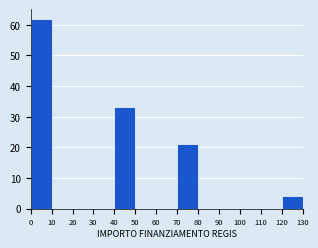

Reading left to right, what are all the values shown in this chart?

0=62	10=0	20=0	30=0	40=33	50=0	60=0	70=21	80=0	90=0	100=0	110=0	120=4